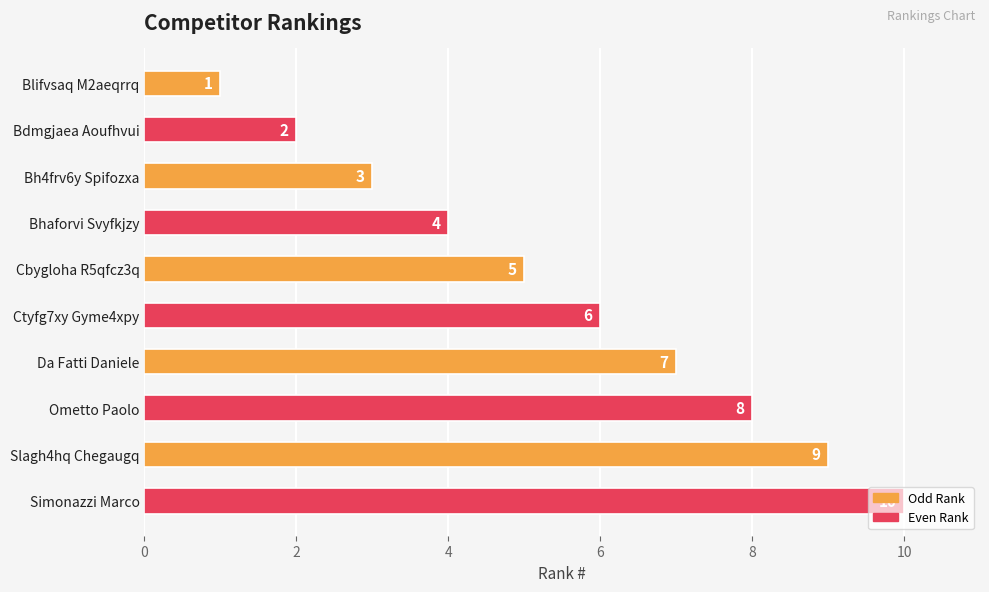

Approximately how many times larger is the value at Da Fatti Daniele compared to Cbygloha R5qfcz3q?

1.4